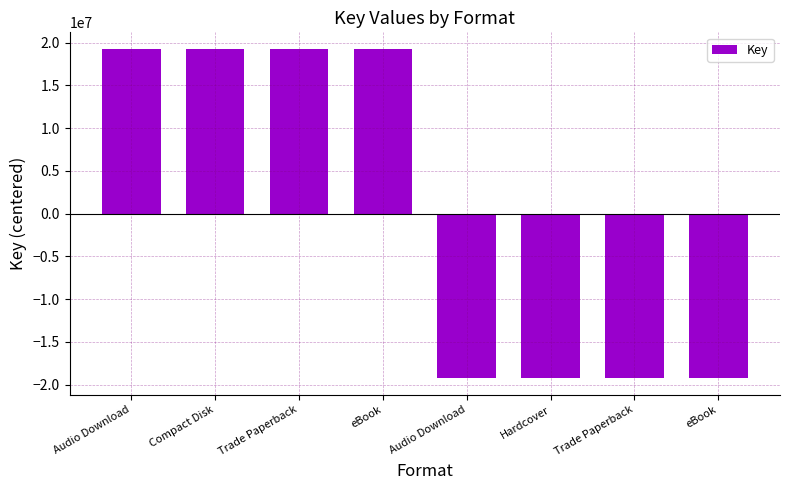

How many bars are there in total?

8